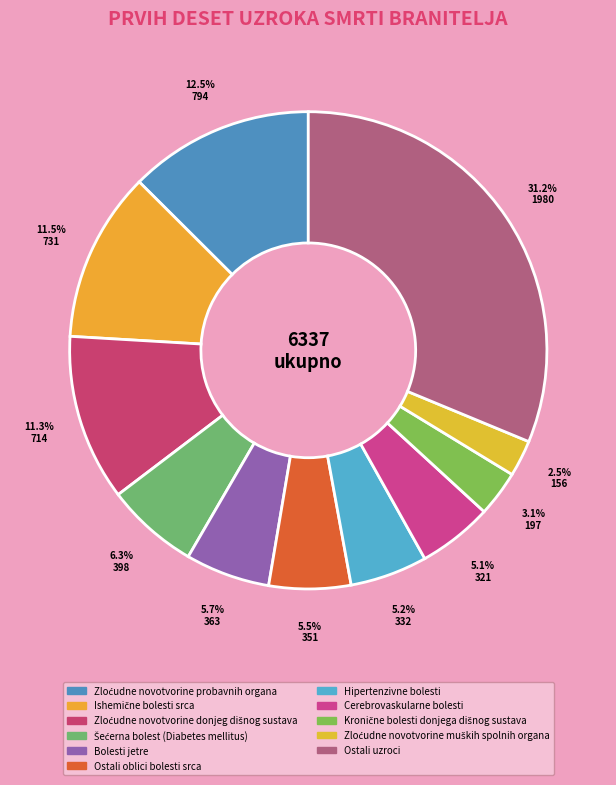

To the nearest percent, what is the difference between the largest and smallest slice percentages?

29%